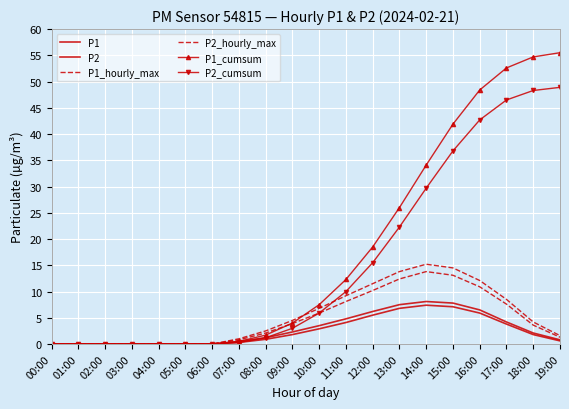

True or false: P2_cumsum has a value of 16.7 at 18:00.

False